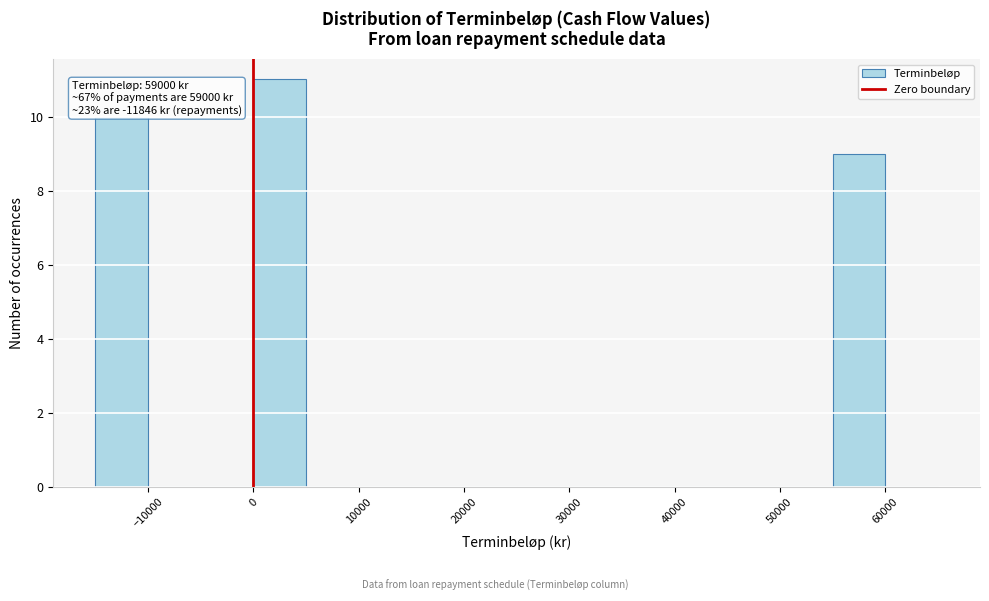

Which range on the x-axis has the tallest bar?

0 to 5000